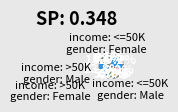

To the nearest percent, what is the difference between the largest and smallest slice percentages?

27%